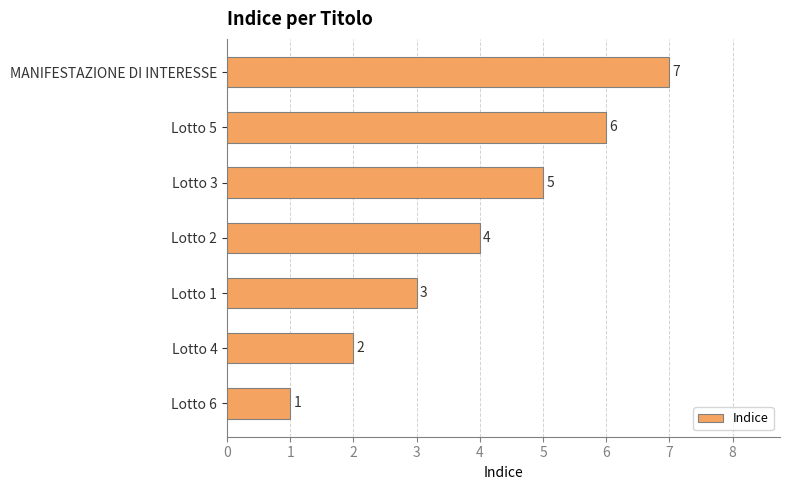

What is the average value?

4